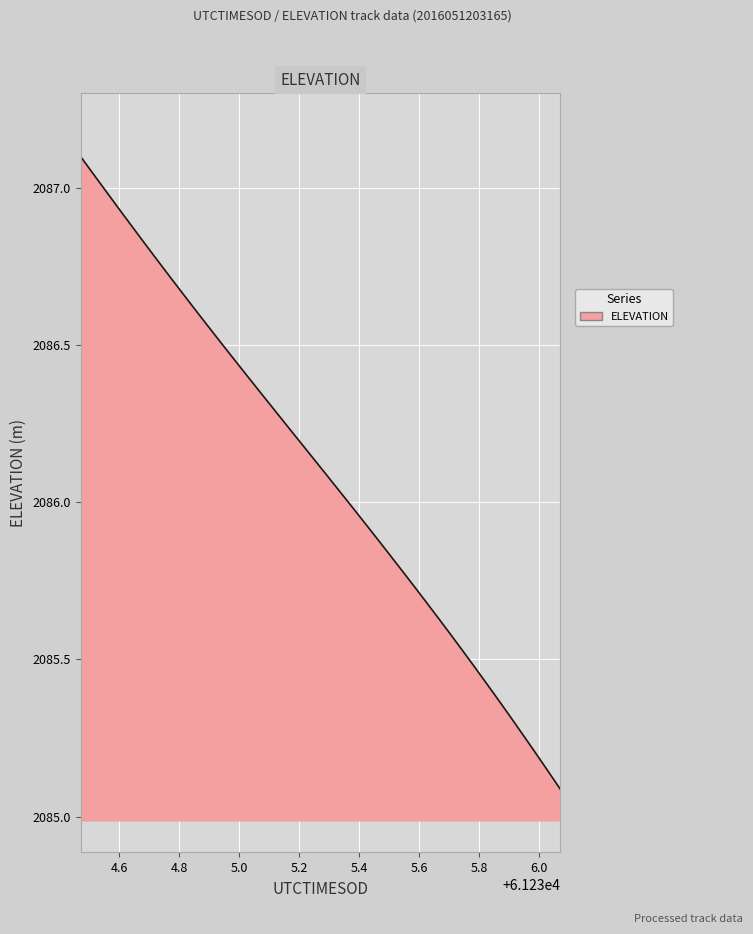

What is the greatest value displayed?

2087.1